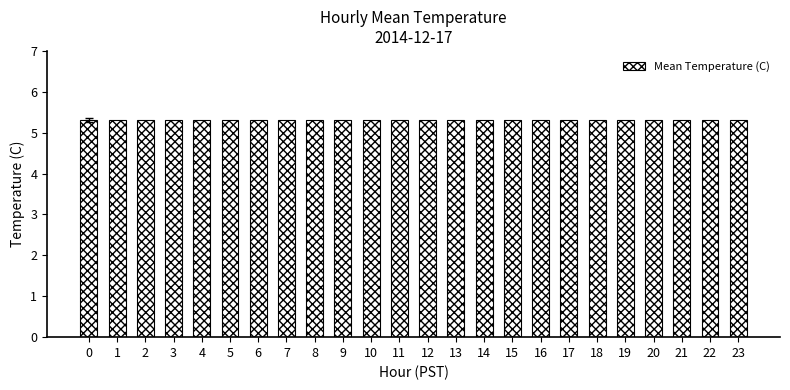

What is the sum of the values at 12 and 14?

10.6